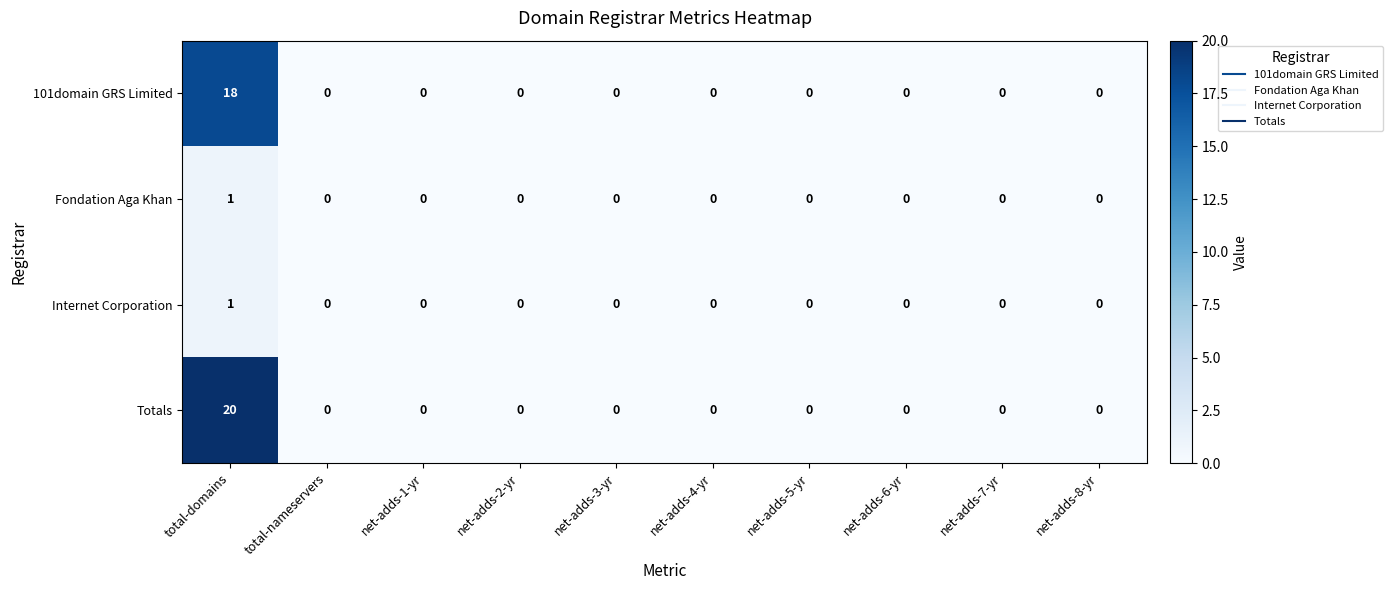

How many values in the Totals series exceed 0?

1